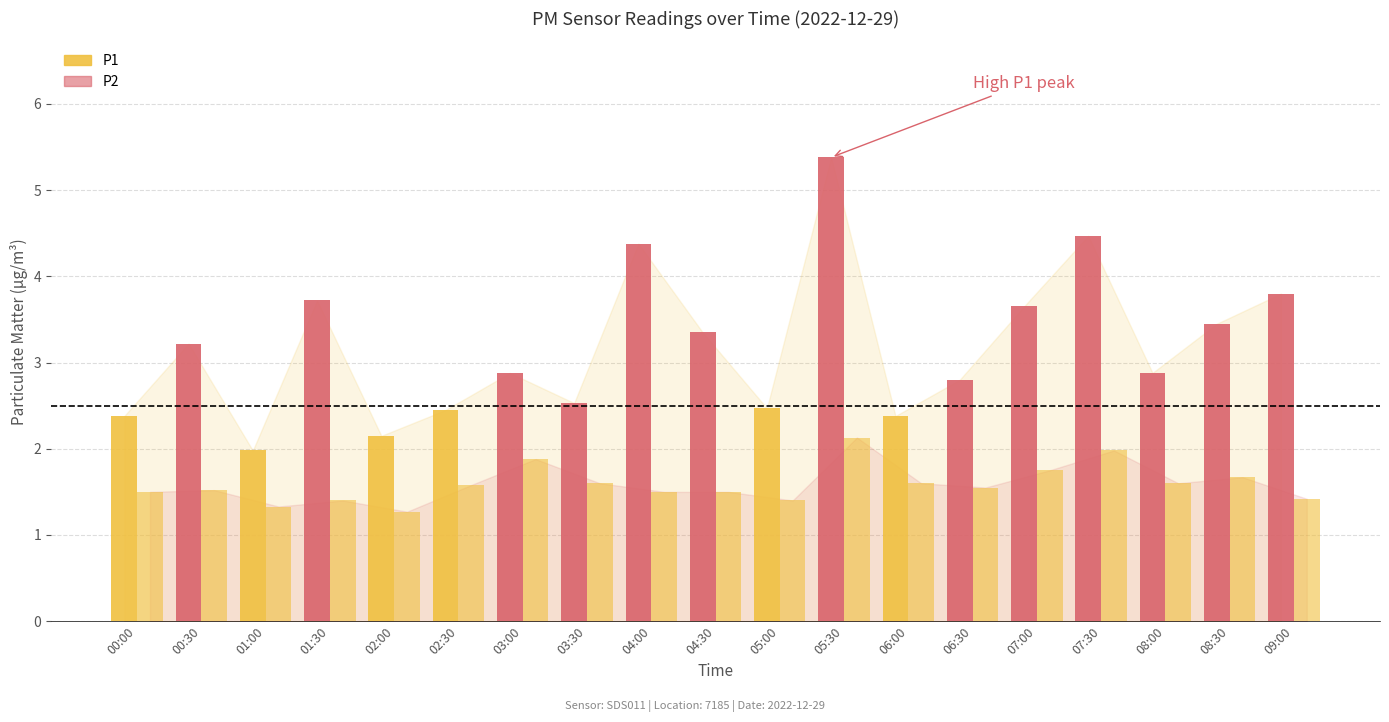

How many series are shown in this chart?

2